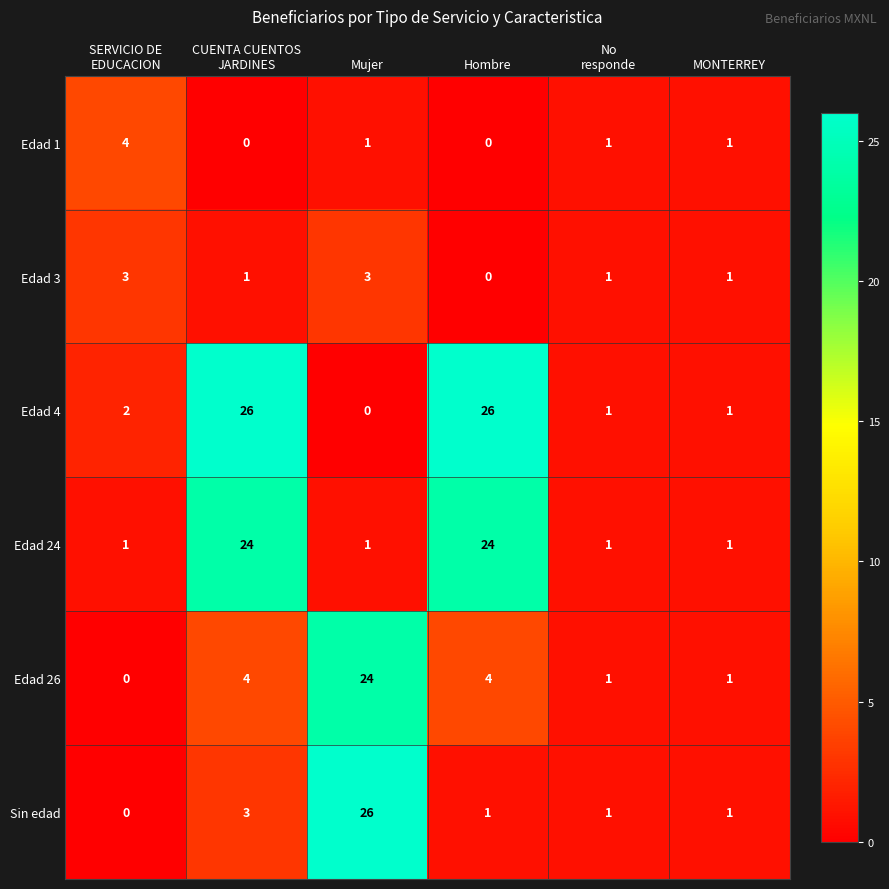

What is the greatest value displayed?

26